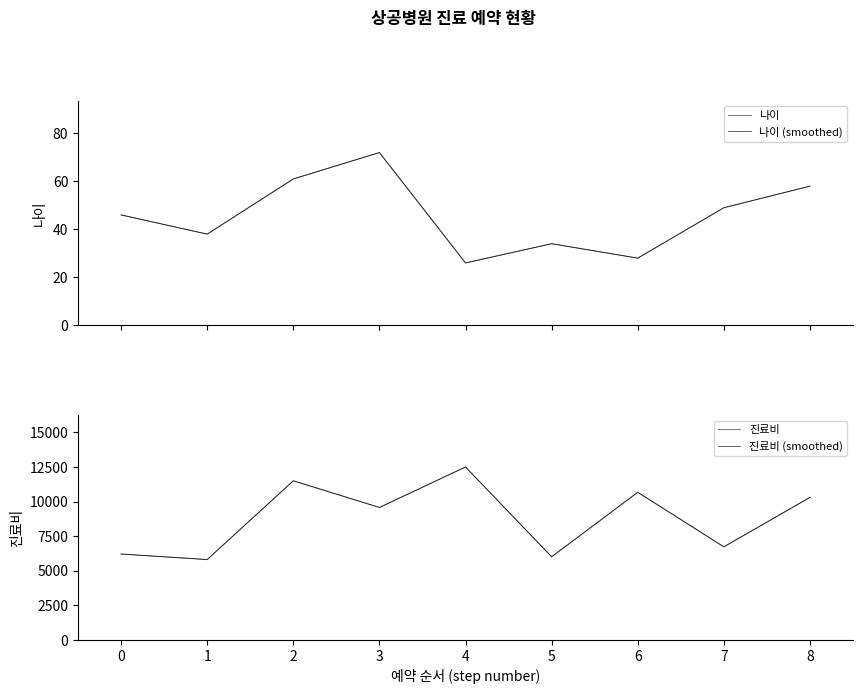

At which category is the sum across all series the highest?

4